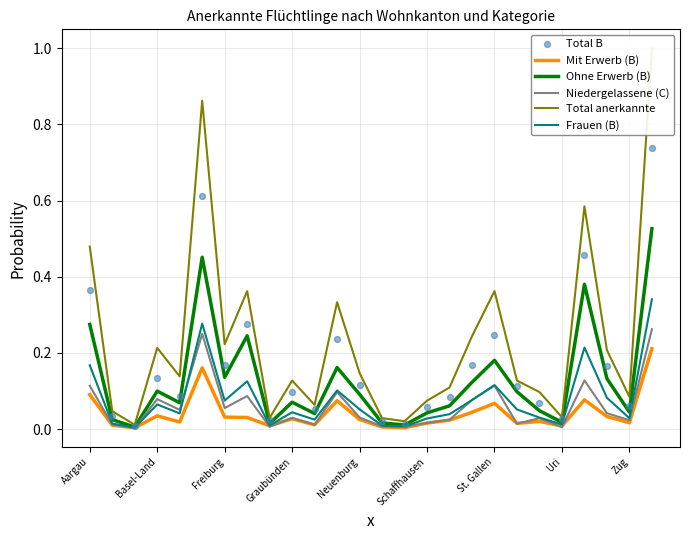

At which category is the sum across all series the highest?

25